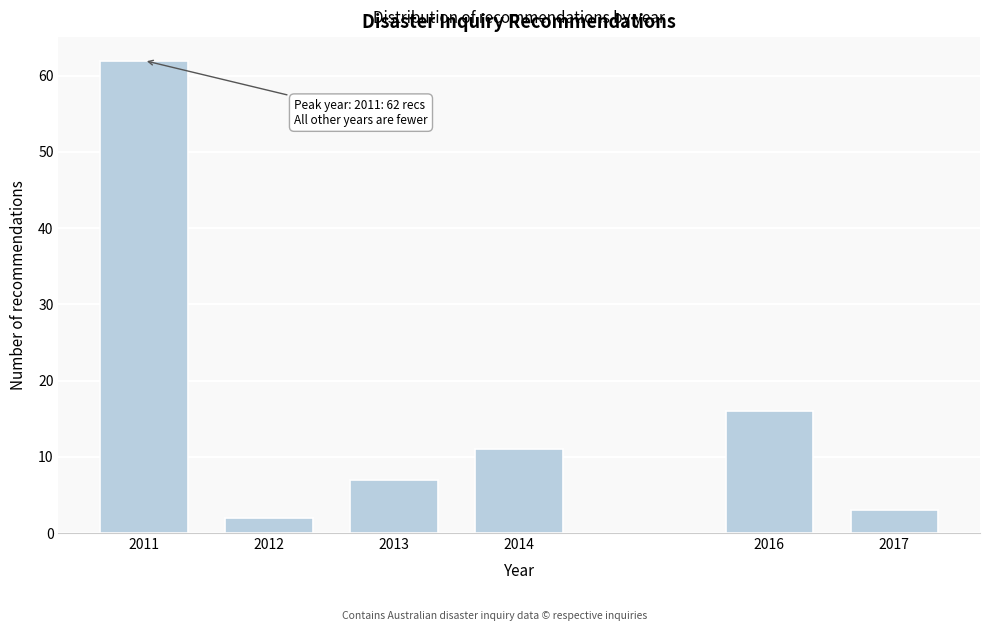

Reading left to right, what are all the values shown in this chart?

62	2	7	11	16	3